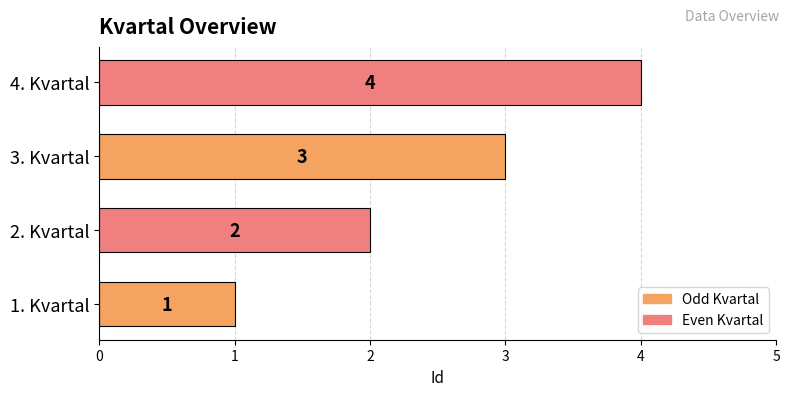

How many series are shown in this chart?

1